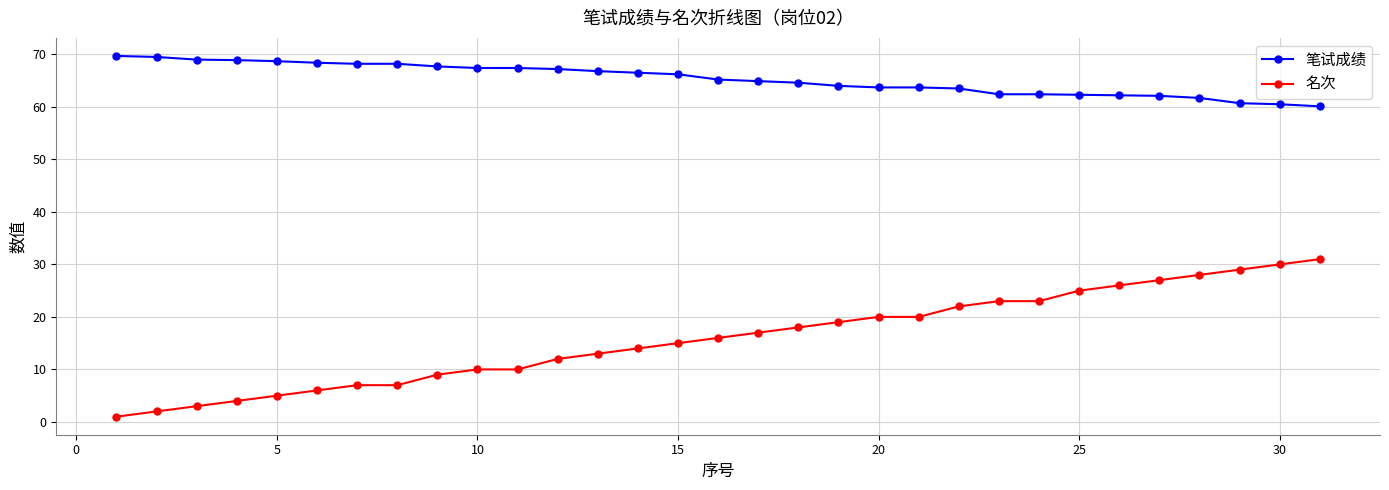

True or false: 名次 and 笔试成绩 intersect in this chart.

False